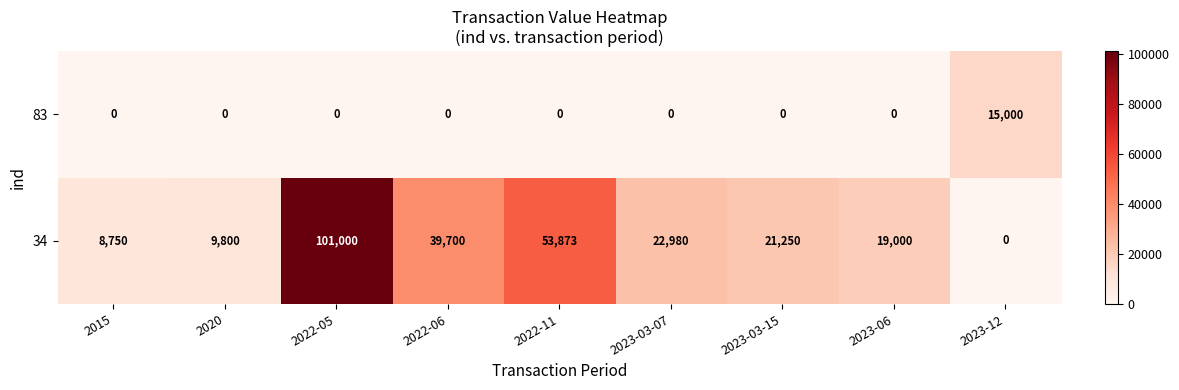

At how many categories does at least one series exceed 1633?

9